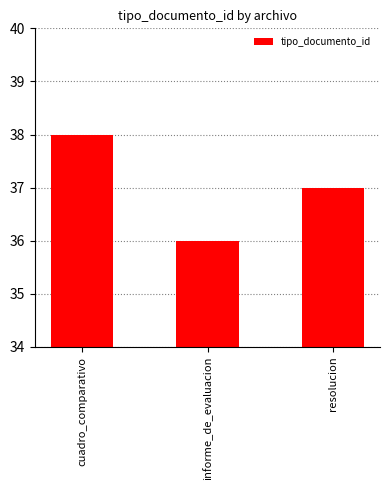

Rank the categories by value from highest to lowest.

cuadro_comparativo, resolucion, informe_de_evaluacion